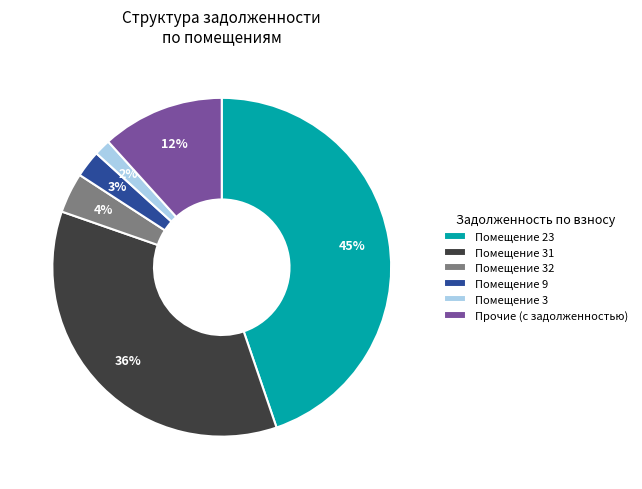

Is the sum of Помещение 23 and Помещение 31 greater than half?

Yes